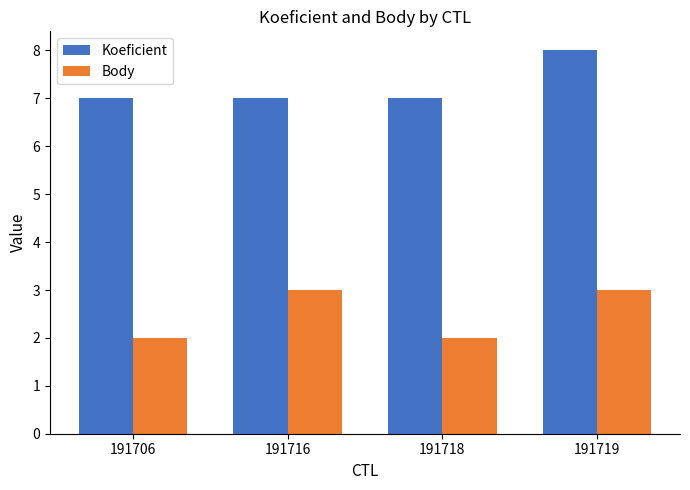

What is the minimum value for Body?

2